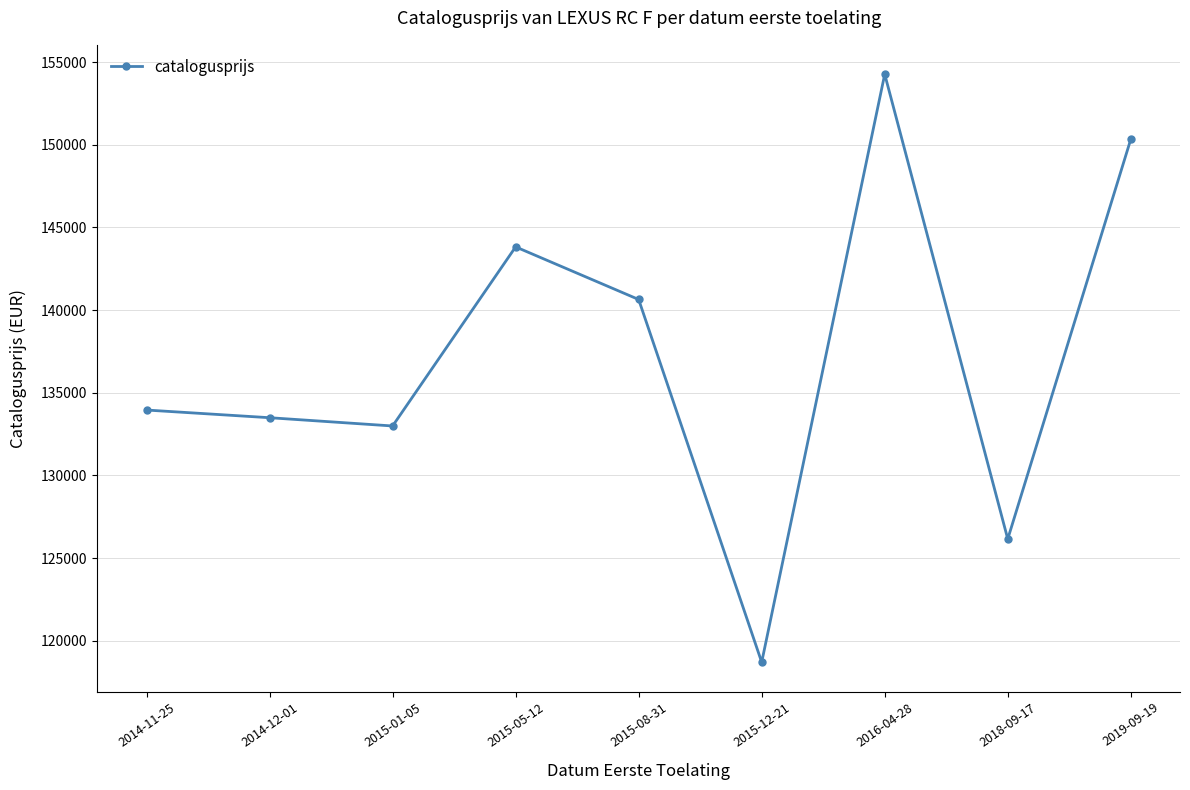

Is it true that the value at 2018-09-17 is 126154?

True